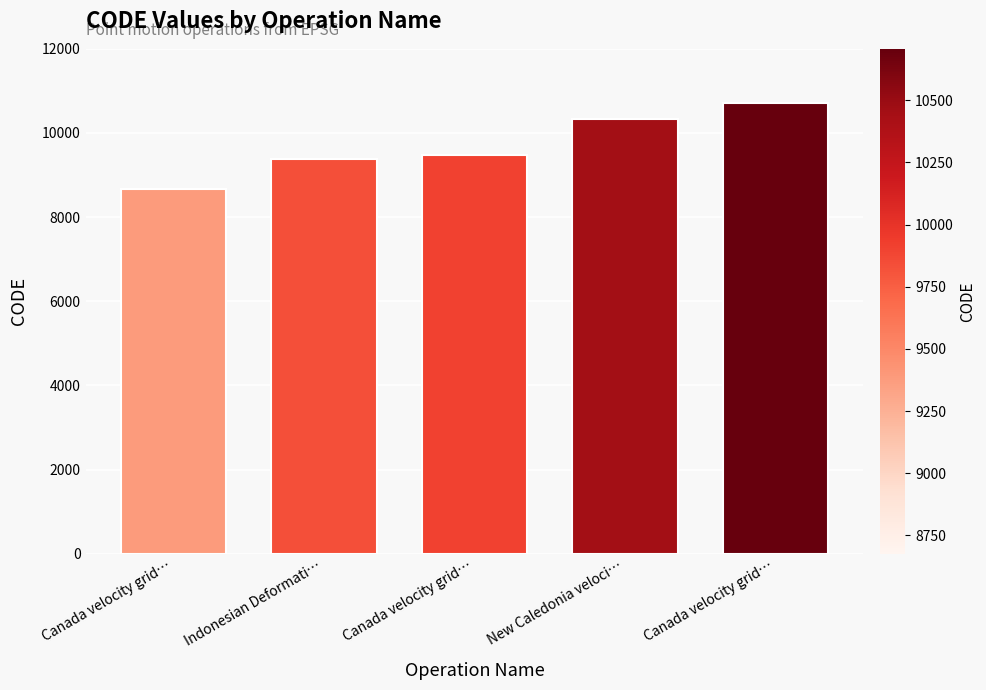

Which category has the lowest value across all series?

Canada velocity grid…